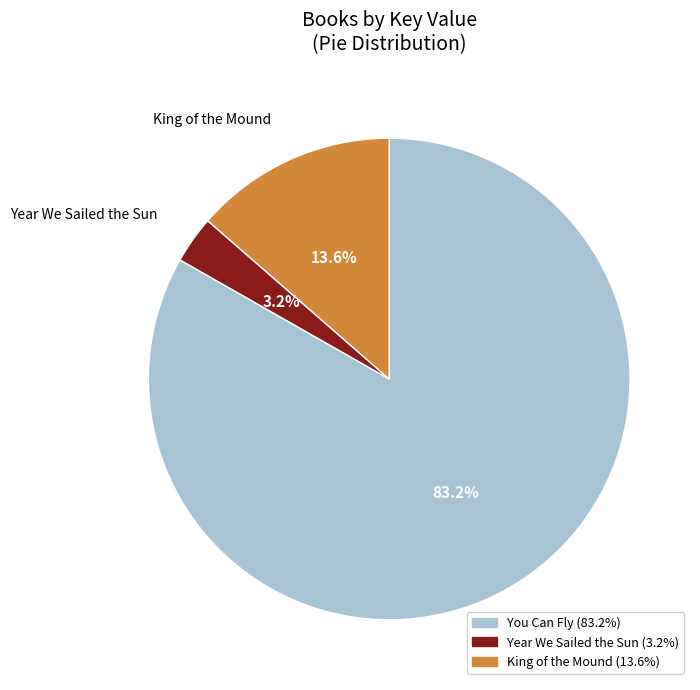

Which slice represents more than half of the pie?

You Can Fly